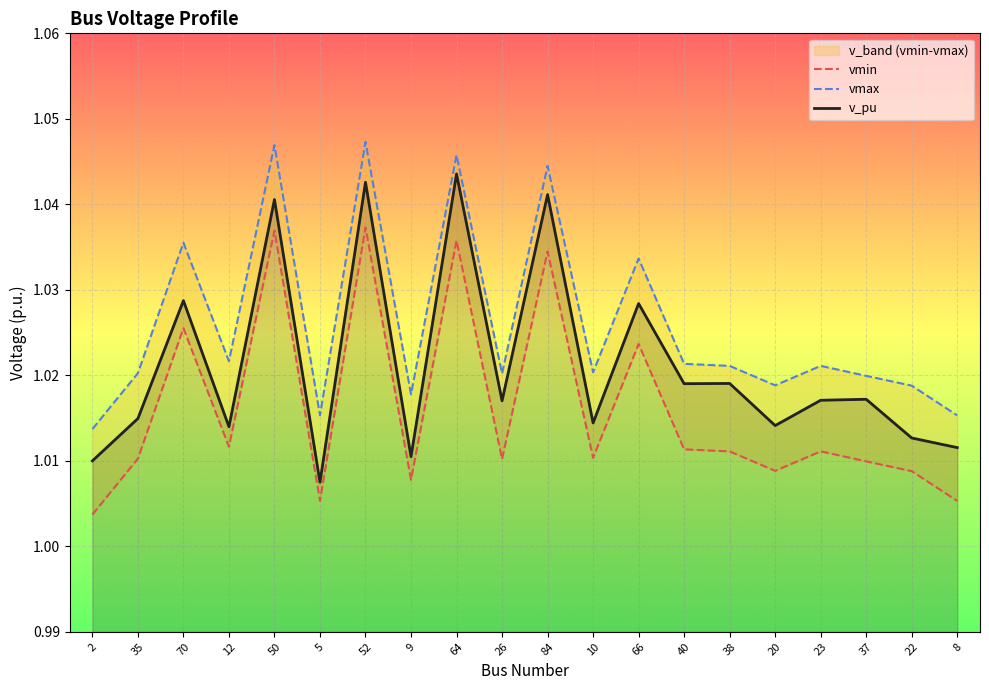

What position from the right is 64?

12